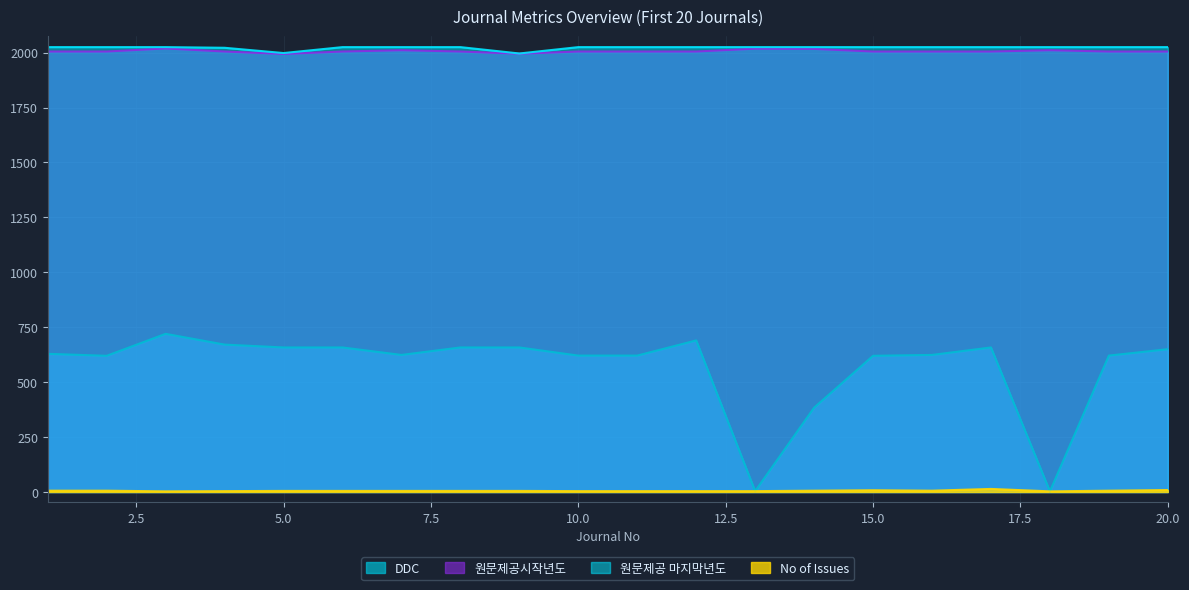

True or false: No of Issues has a value of 8 at 15.0.

True